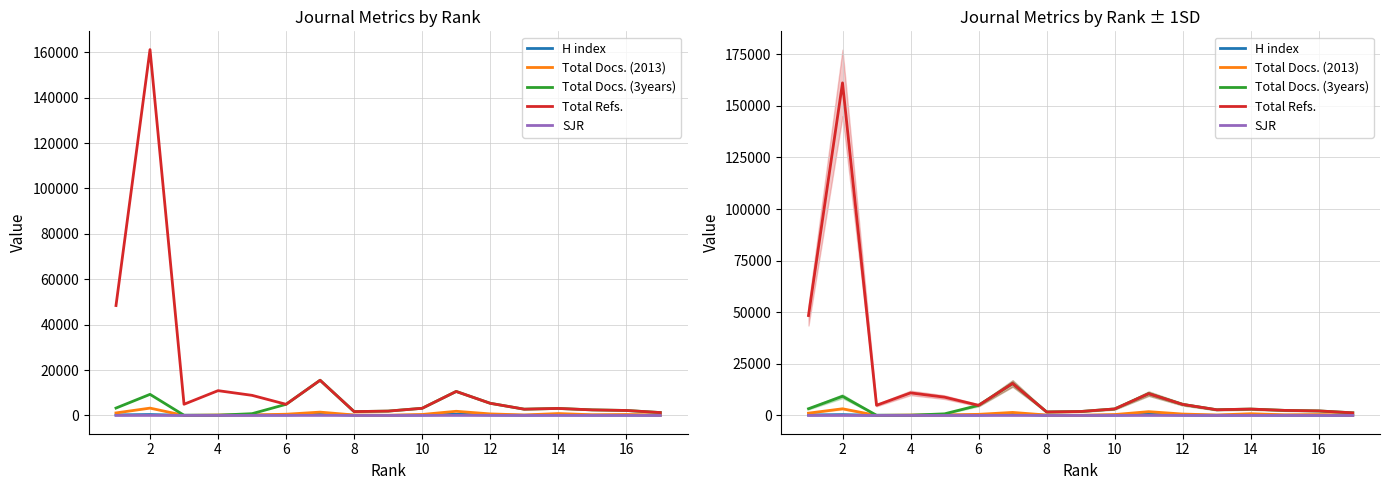

What is the maximum value shown in the chart?

161143.0